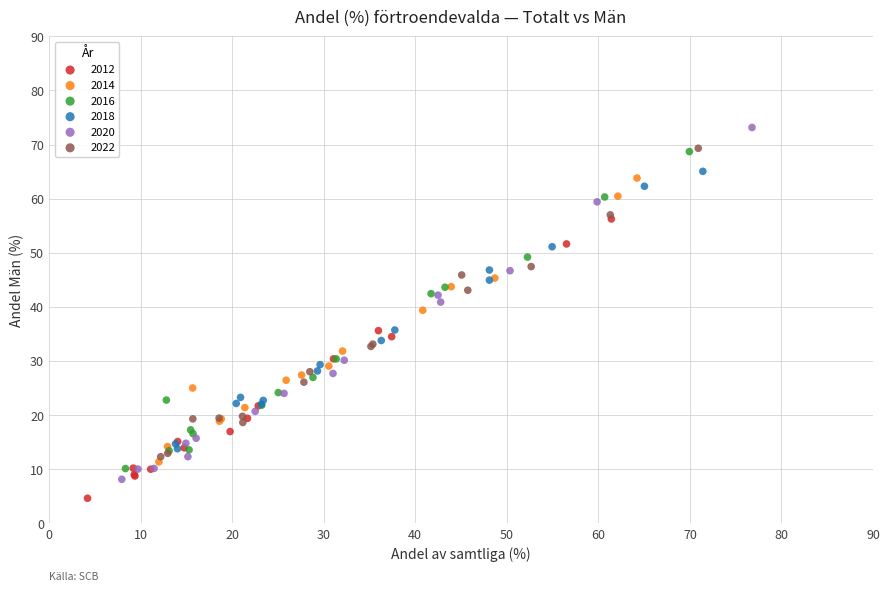

Which series has the largest Y range (max minus min)?

2020